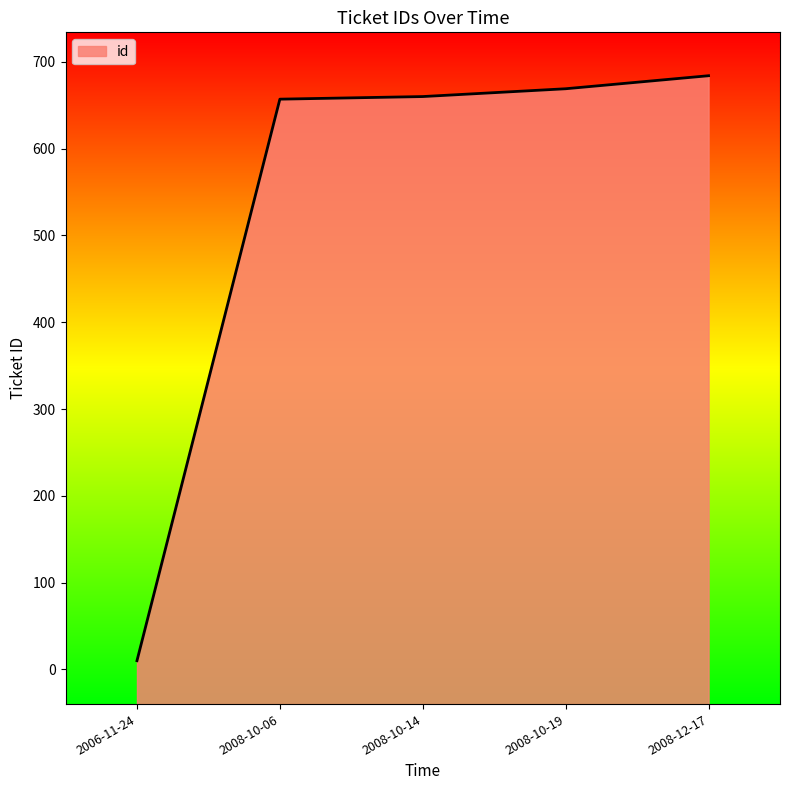

True or false: the data shows 370 at 2008-10-19.

False